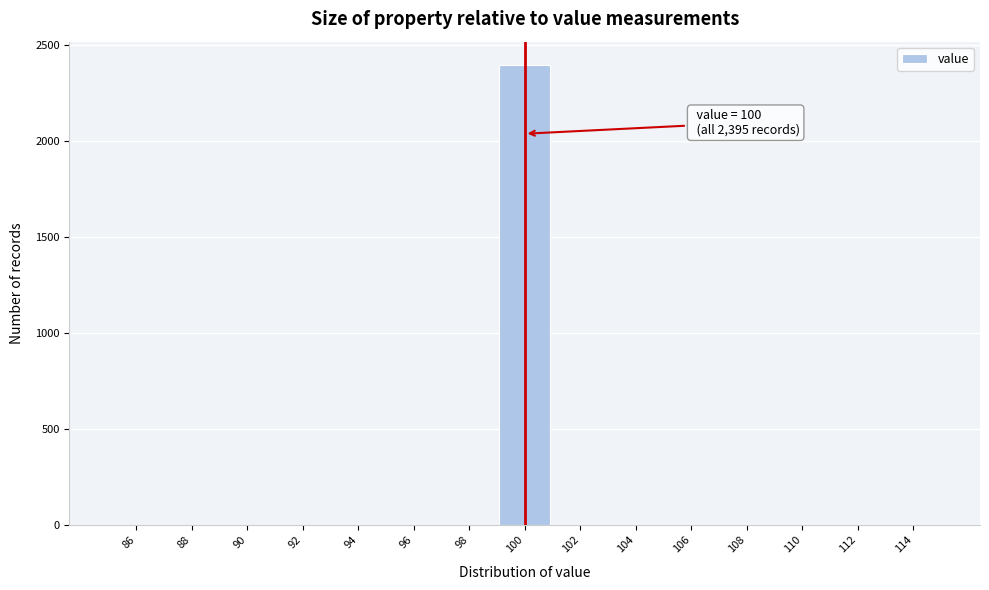

Over which range of the x-axis is the bar tallest?

99 to 101